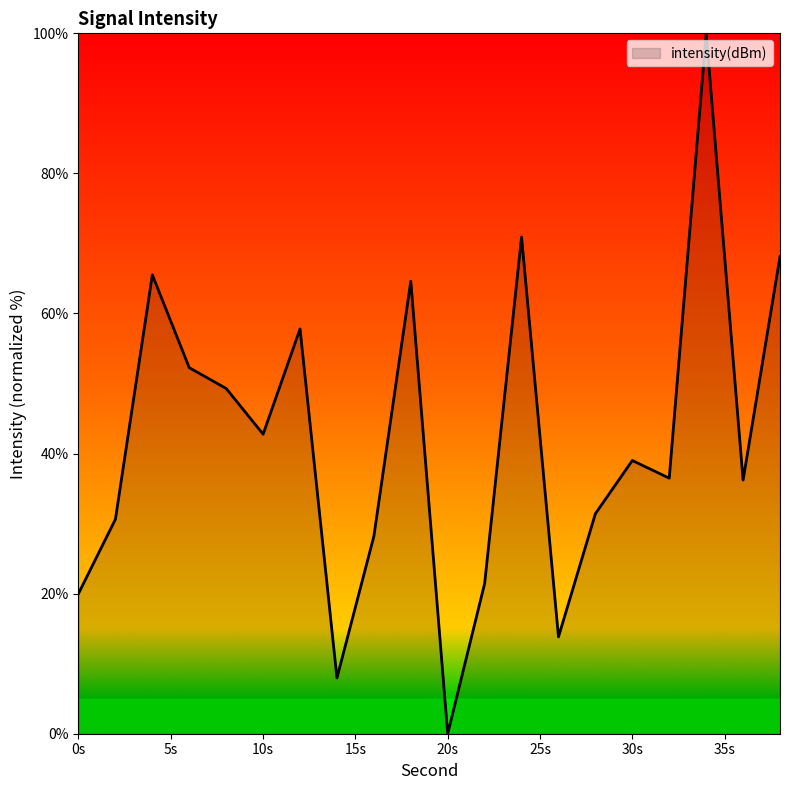

What is the difference between the maximum and minimum values?

100.0